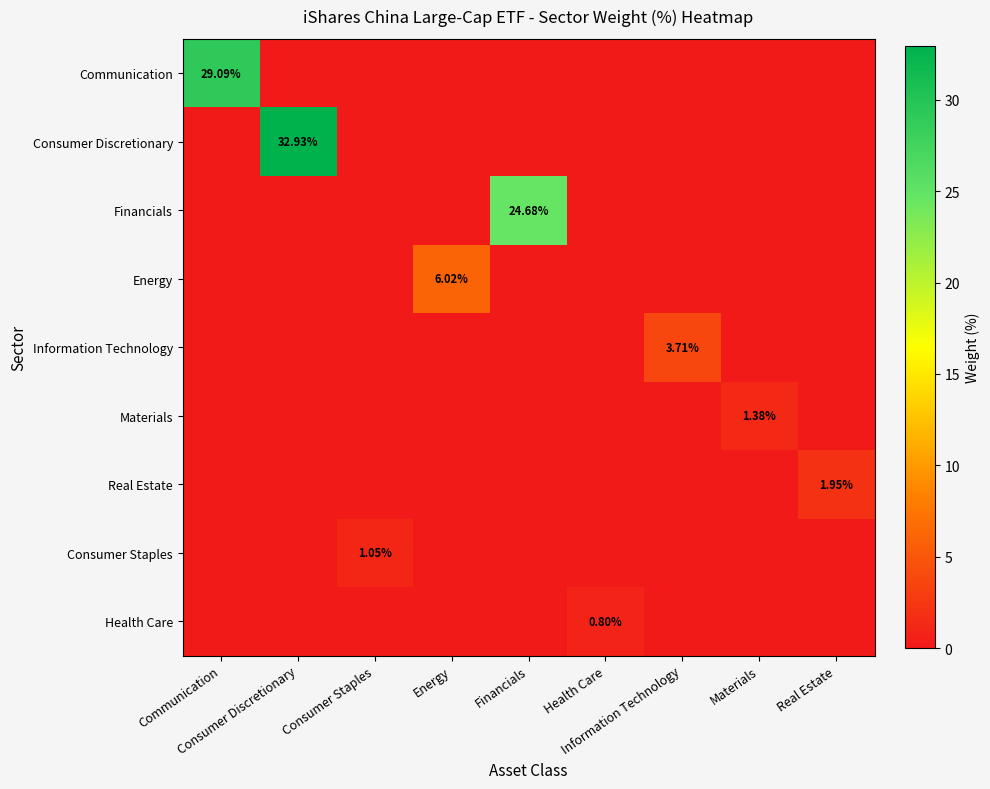

Between Real Estate and Health Care, which is larger?

Real Estate